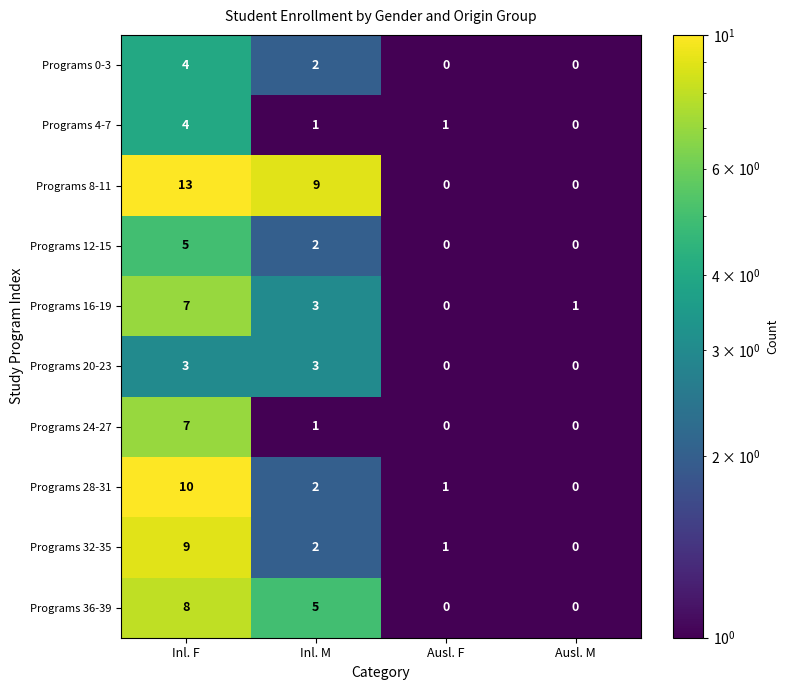

Where is Programs 28-31 nearest to the value 5?

Inl. M